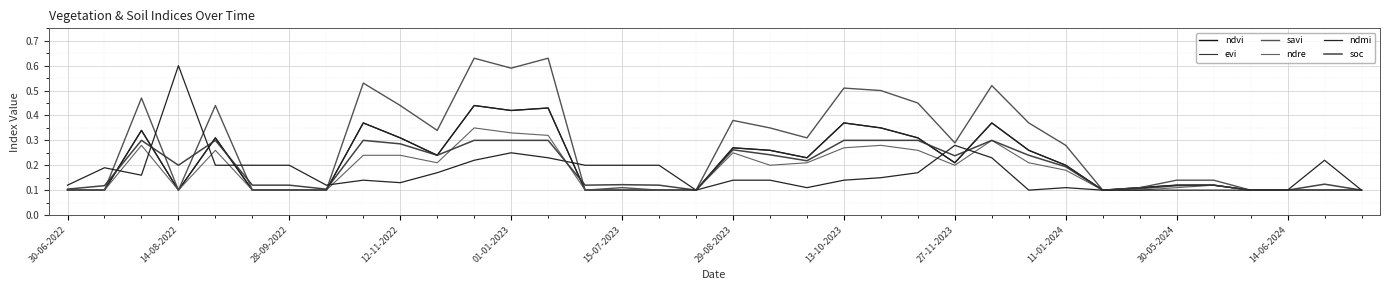

Does the chart have visible grid lines?

Yes